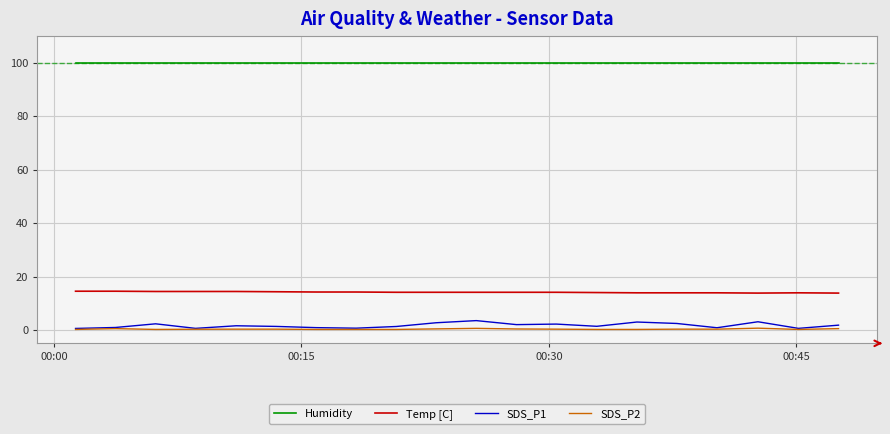

What is the minimum value for Temp [C]?

13.8